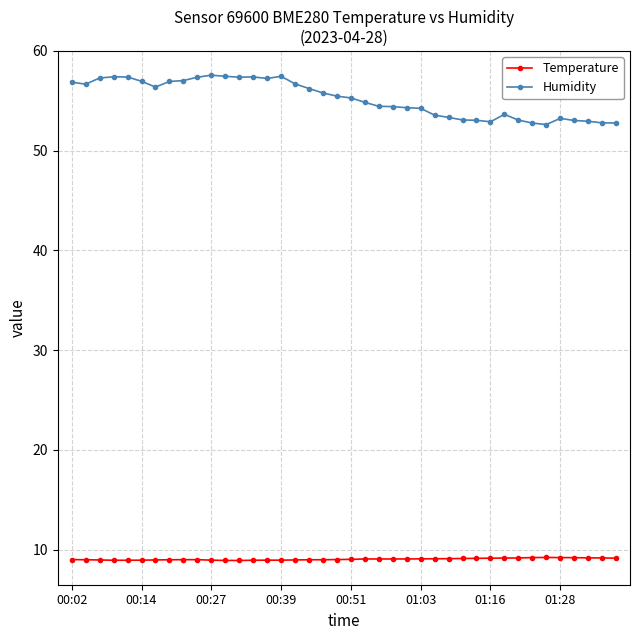

What are all the series names shown in the legend?

Temperature, Humidity